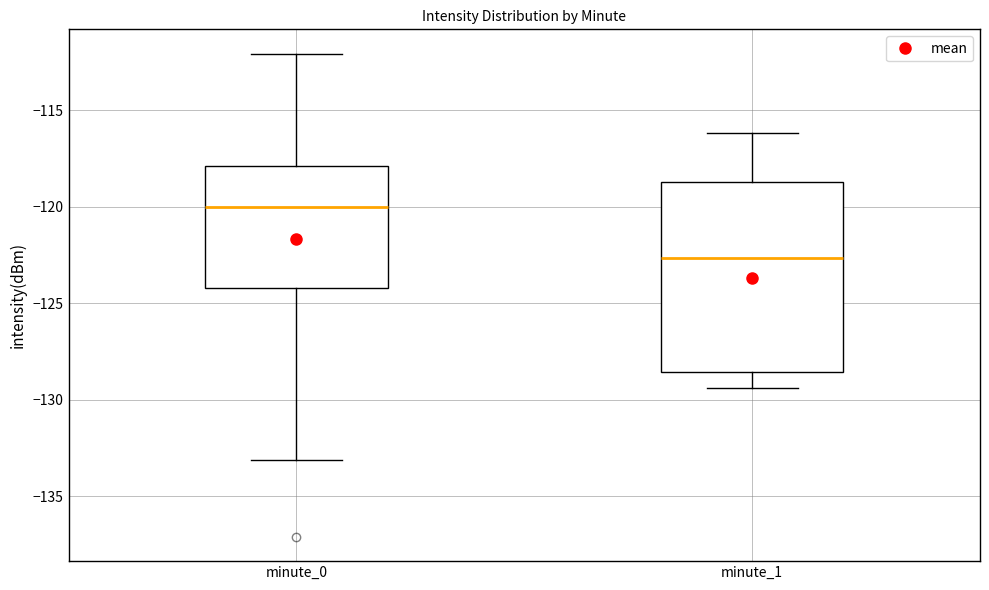

Which box's median line is the lowest?

minute_1